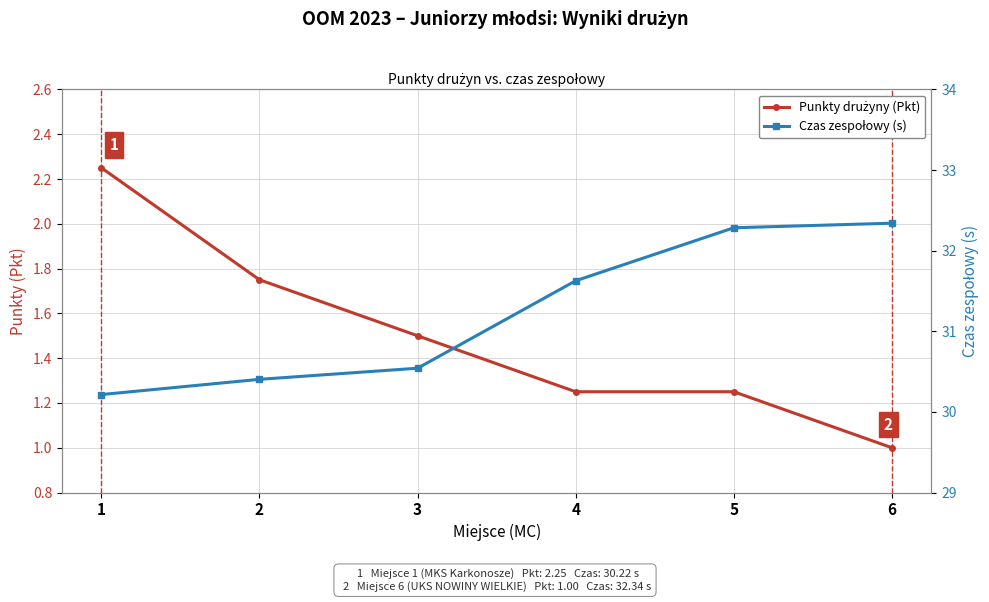

What value does the Czas zespołowy (s) series have at 5?

32.3